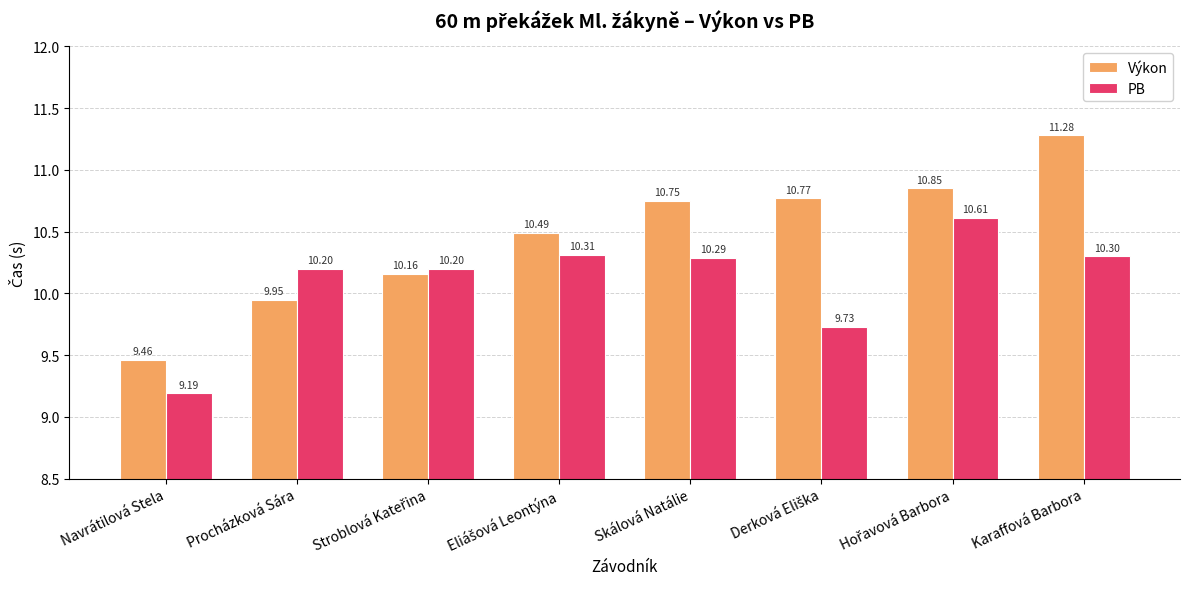

Which series has the largest total across all categories?

Výkon